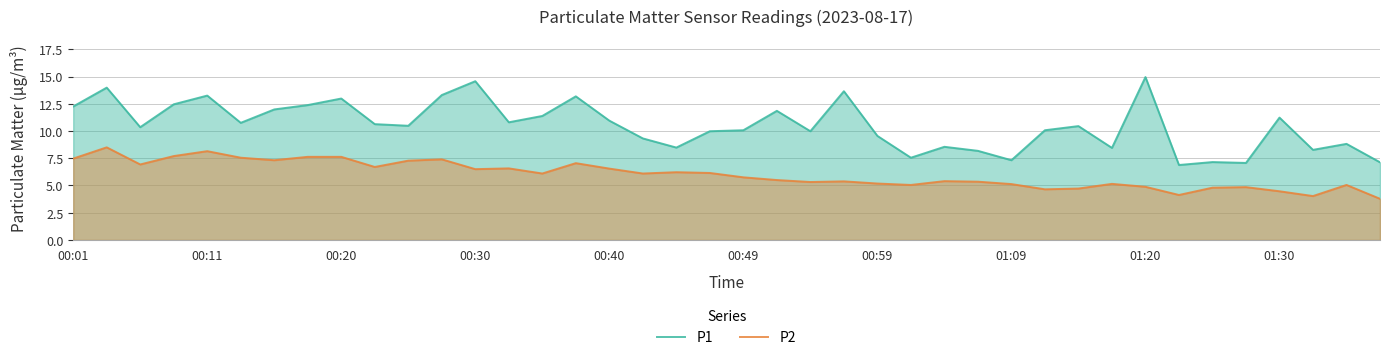

What is the value of the P2 point at the 11th from the left?

7.3